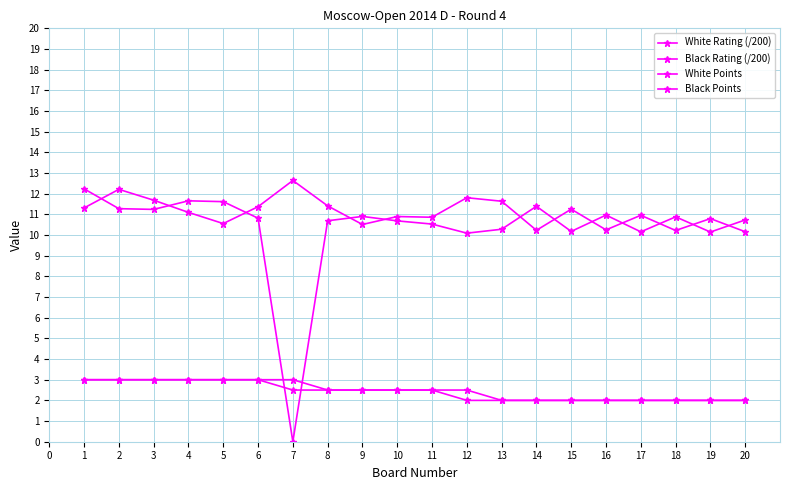

What is the difference between the White Points values at 9 and 17?

0.5